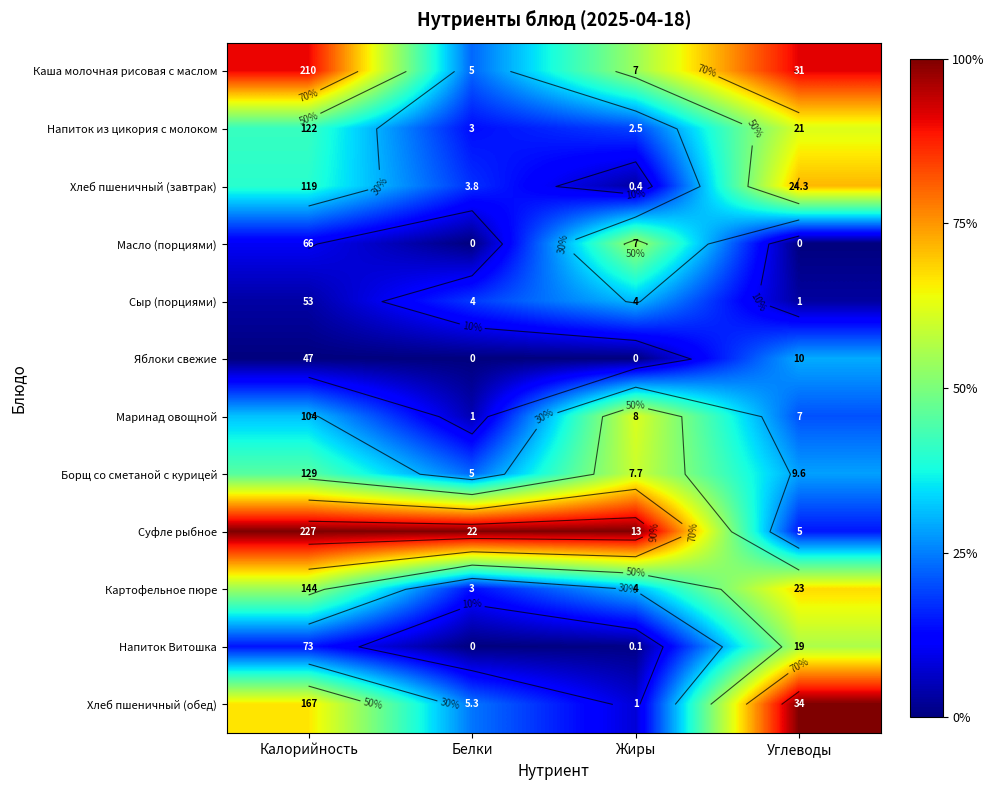

Where is Масло (порциями) nearest to the value 0?

Белки